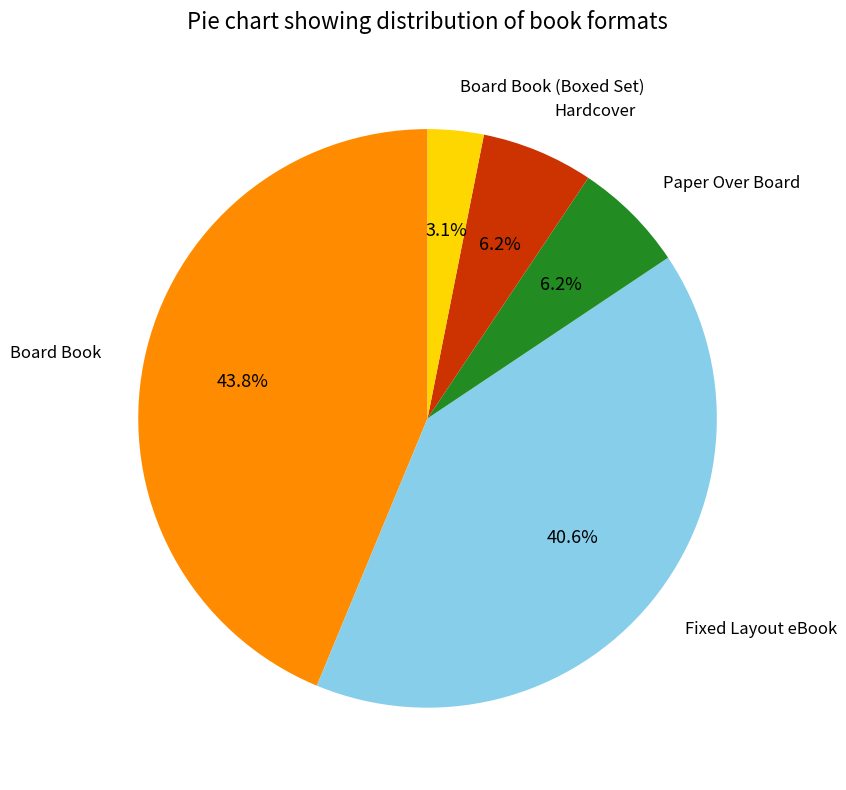

How many slices are in this pie chart?

5